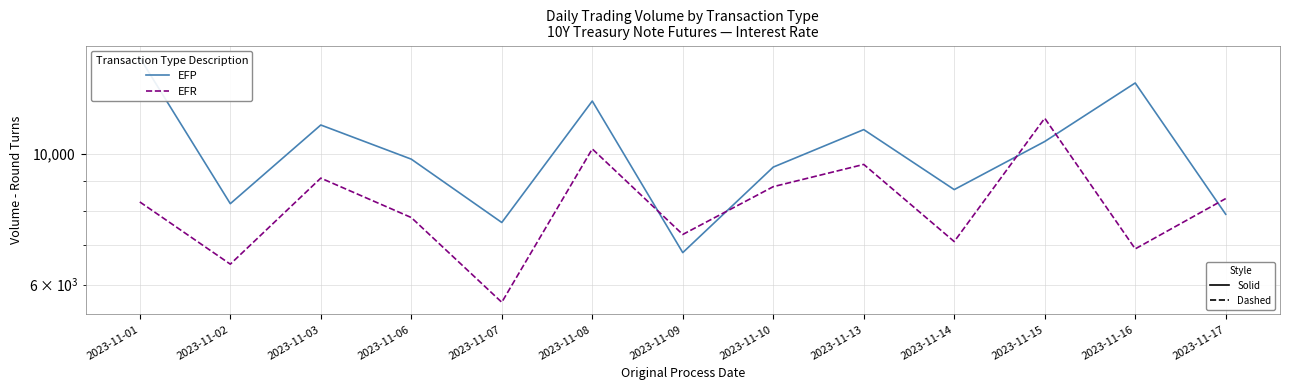

The EFP series shows 5285 at 2023-11-17. True or false?

False